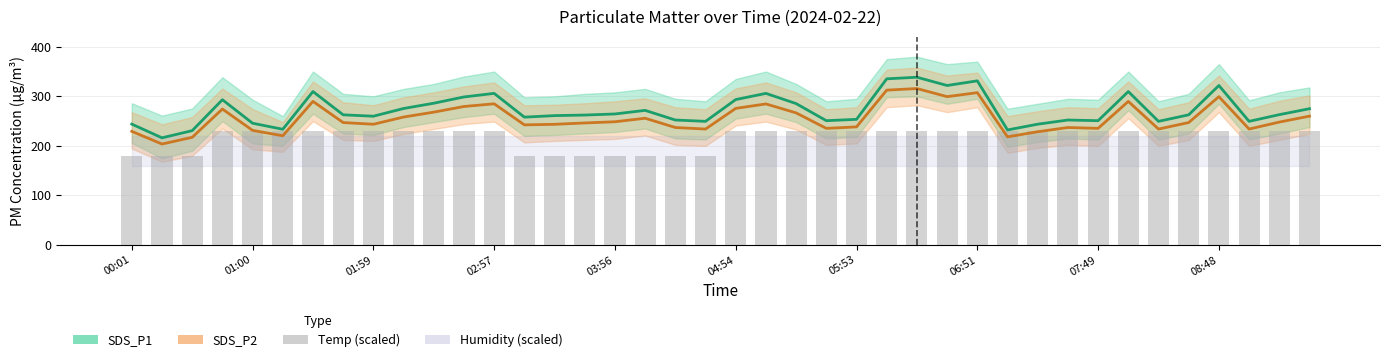

True or false: SDS_P1 (center) has a value of 417.4 at 22.

False